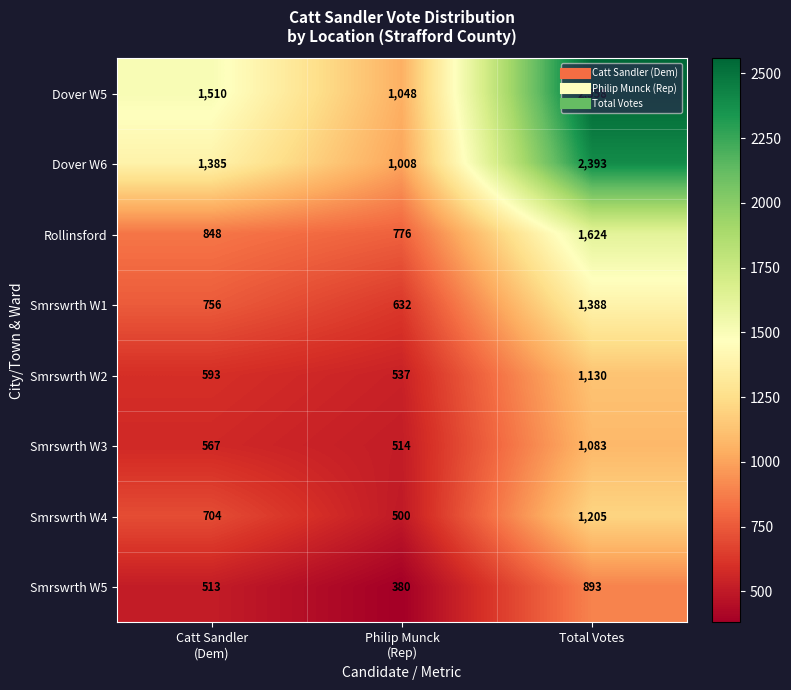

What is the difference between the maximum and minimum values in the Dover W6 series?

1385